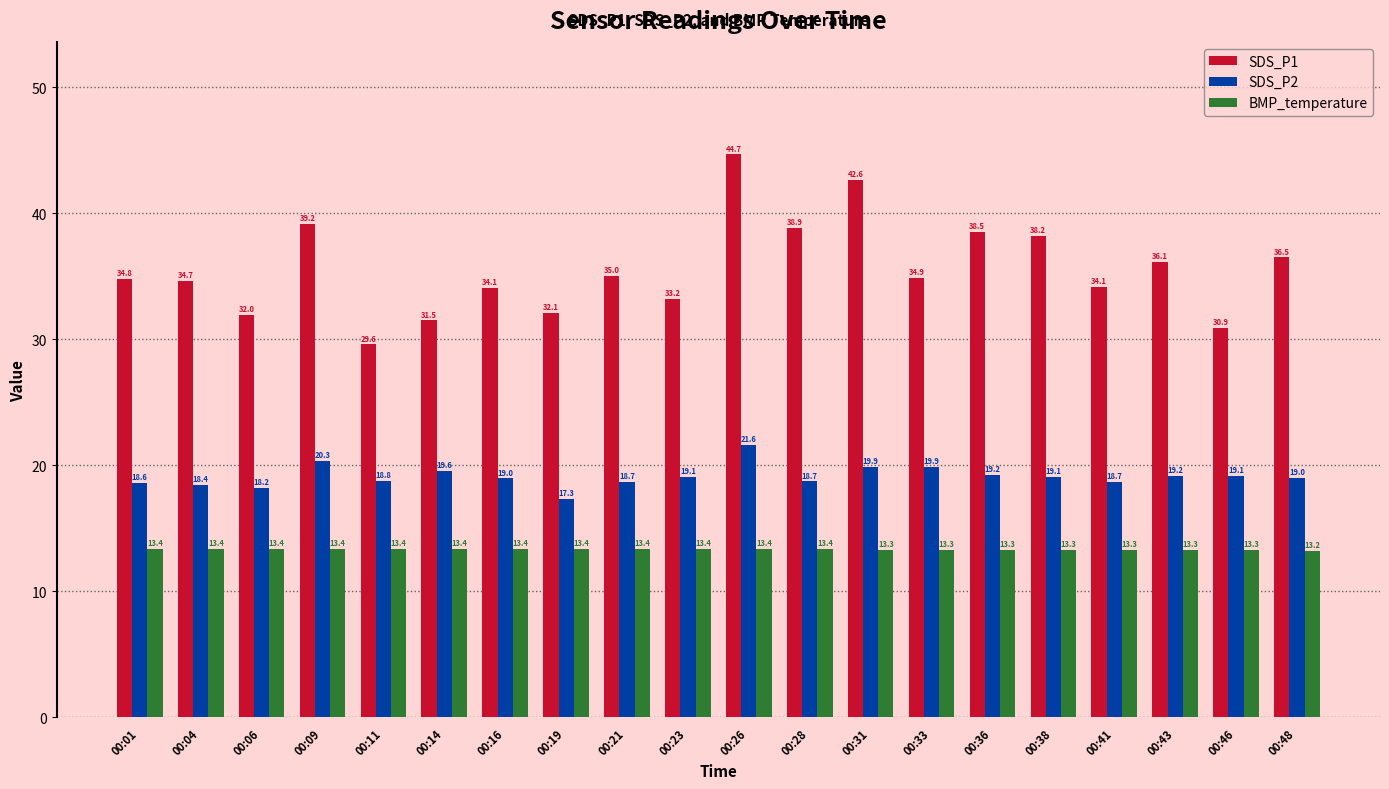

At which category is the sum across all series the highest?

00:26